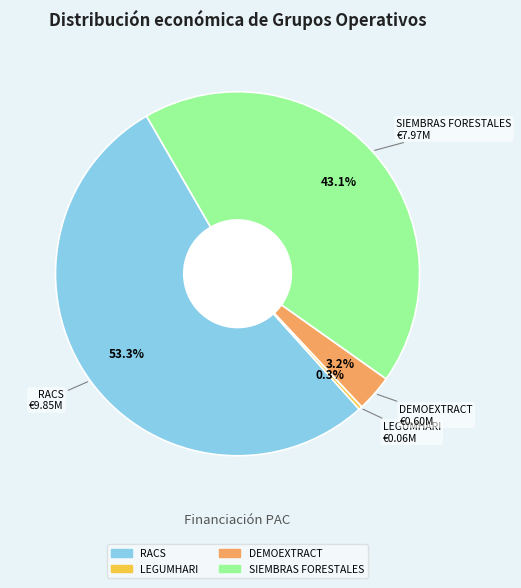

What percentage is the SIEMBRAS FORESTALES slice, to the nearest percent?

43%